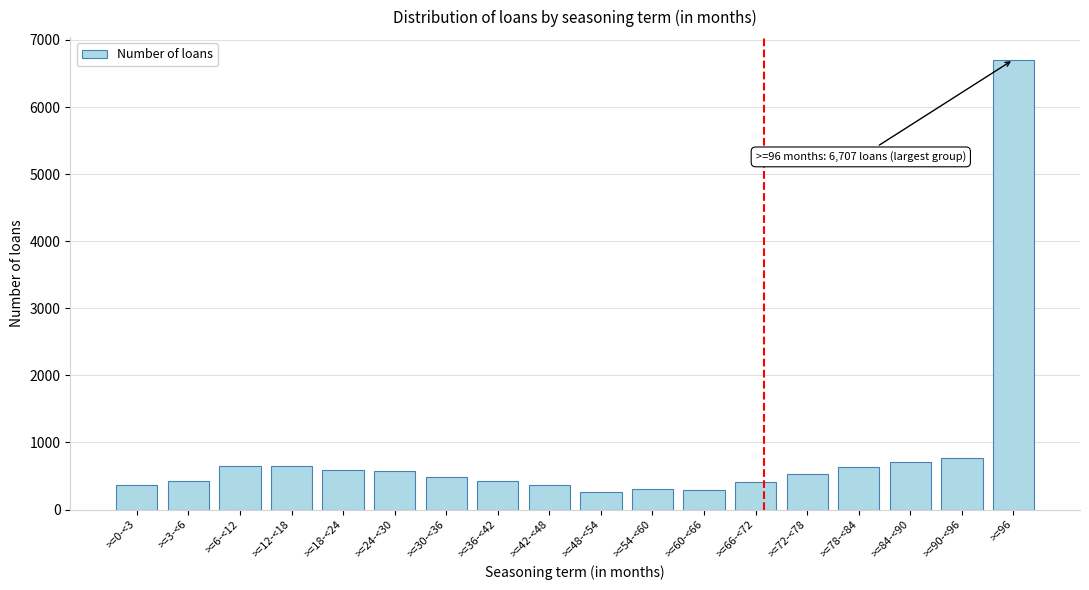

The value at >=6-<12 is 408. True or false?

False